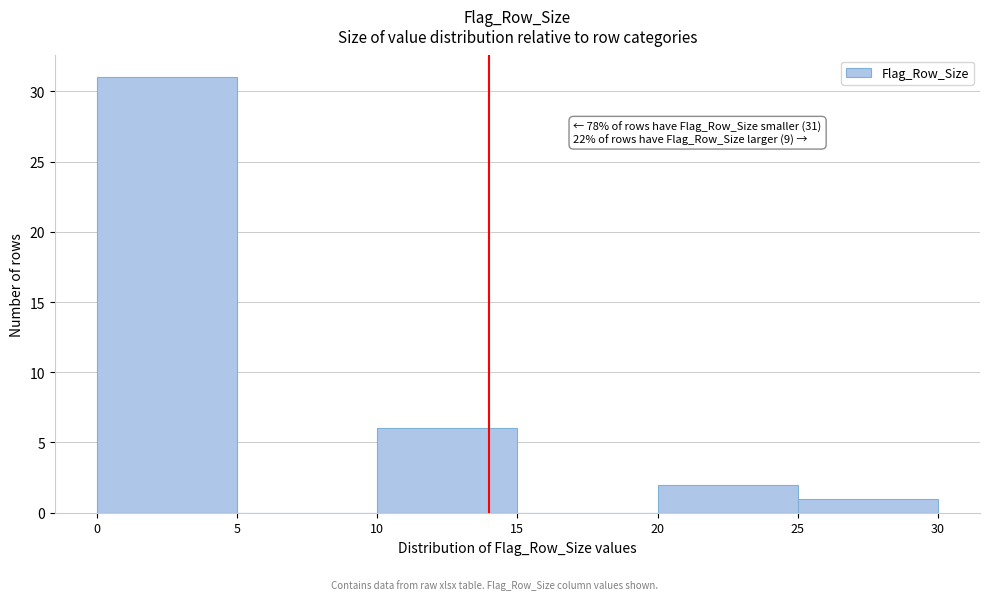

Over which range of the x-axis is the bar tallest?

0 to 5